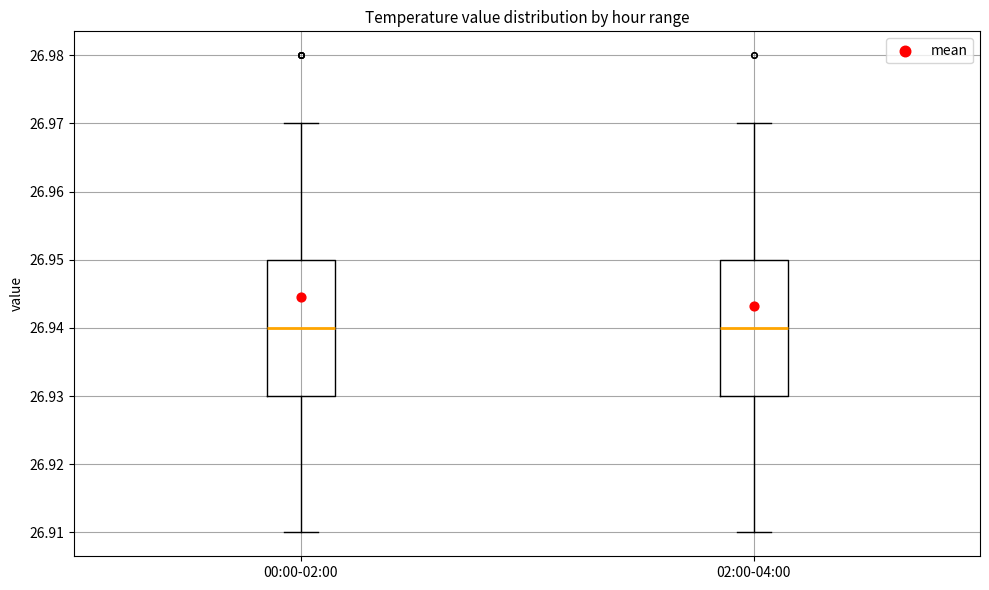

Where does the lower whisker of the box for 00:00-02:00 end on the y-axis? The values are not printed on the chart, so give them approximately, as read against the axis.

26.91